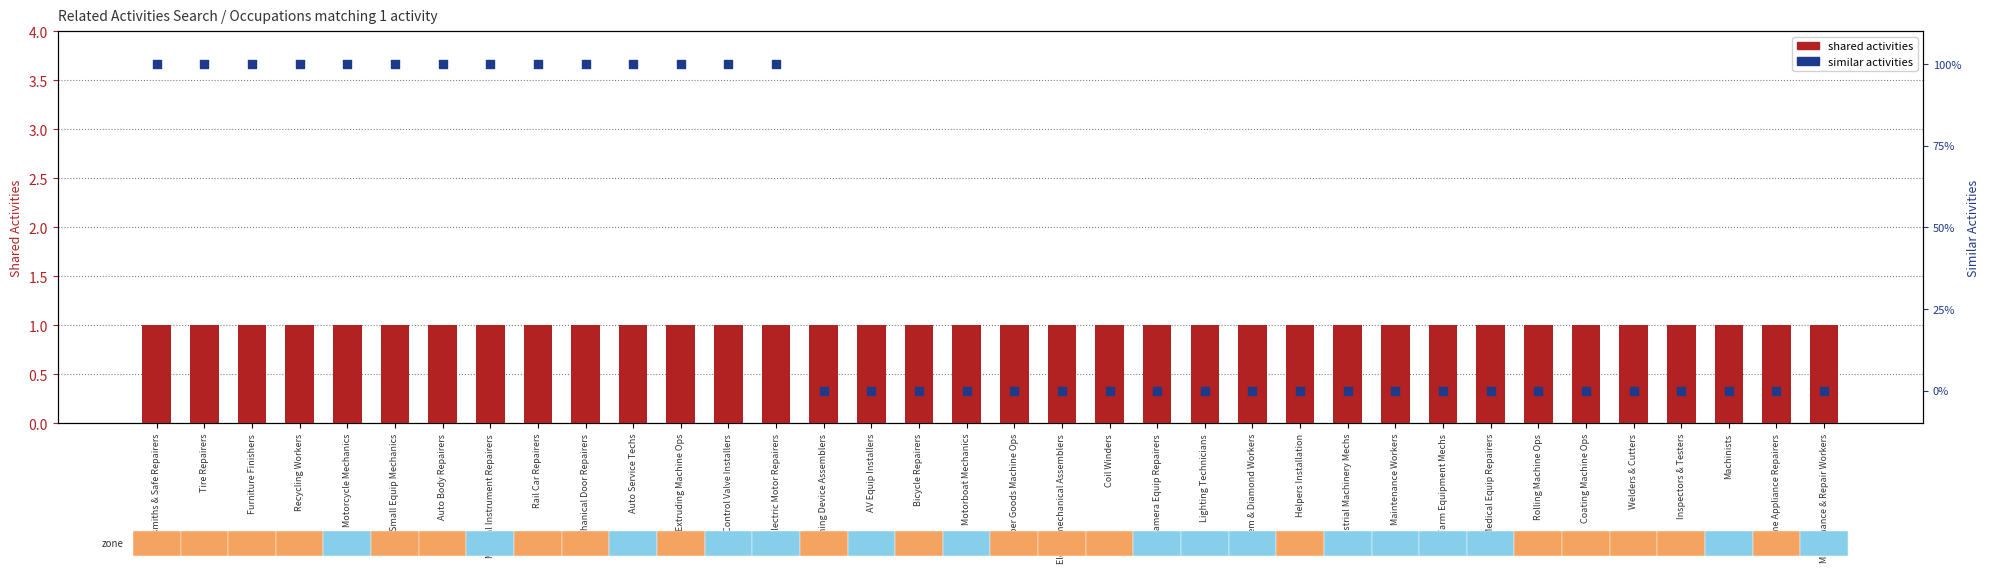

At how many categories does at least one series exceed 0?

36